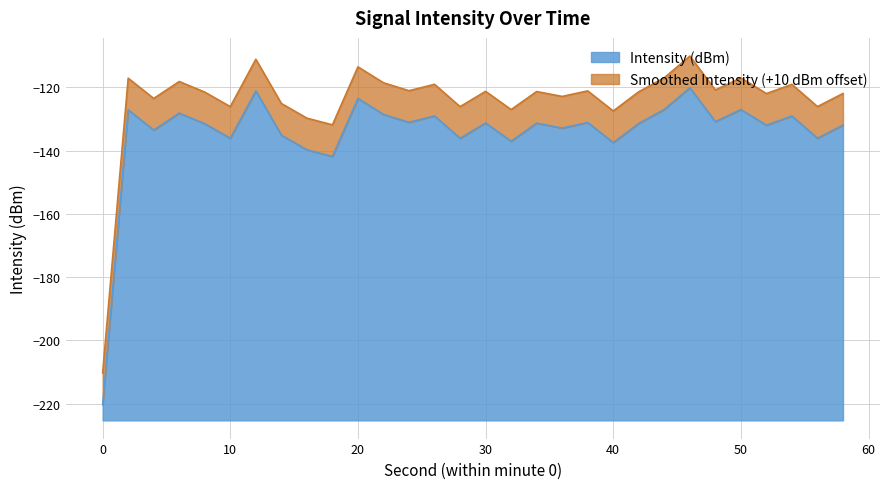

Reading left to right, extract all data points from this chart.

Intensity (dBm): 0=-220.3	2=-127.1	4=-133.5	6=-128.1	8=-131.5	10=-136.1	12=-121.1	14=-135.1	16=-139.7	18=-141.9	20=-123.5	22=-128.5	24=-131.1	26=-129.0	28=-136.1	30=-131.2	32=-137.0	34=-131.3	36=-132.9	38=-131.1	40=-137.5	42=-131.4	44=-127.0	46=-120.1	48=-130.8	50=-127.0	52=-132.0	54=-129.0	56=-136.1	58=-131.9
Smoothed Intensity: 0=-210.3	2=-117.1	4=-123.5	6=-118.1	8=-121.5	10=-126.1	12=-111.1	14=-125.1	16=-129.7	18=-131.9	20=-113.5	22=-118.5	24=-121.1	26=-119.0	28=-126.1	30=-121.2	32=-127.0	34=-121.3	36=-122.9	38=-121.1	40=-127.5	42=-121.4	44=-117.0	46=-110.1	48=-120.8	50=-117.0	52=-122.0	54=-119.0	56=-126.1	58=-121.9